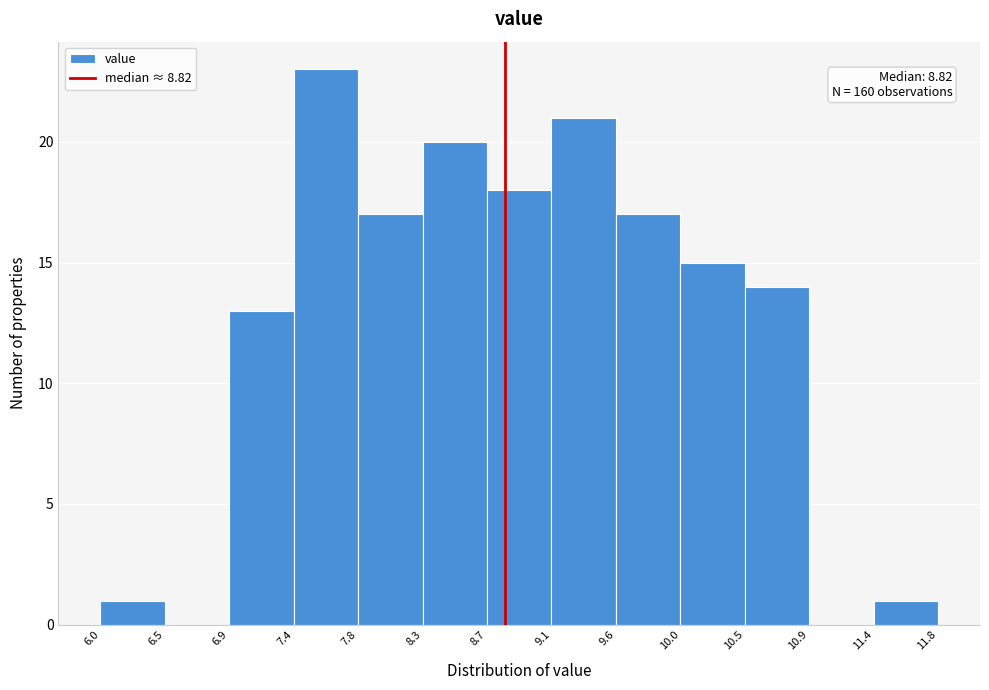

Over which range of the x-axis is the bar tallest?

7.4 to 7.8